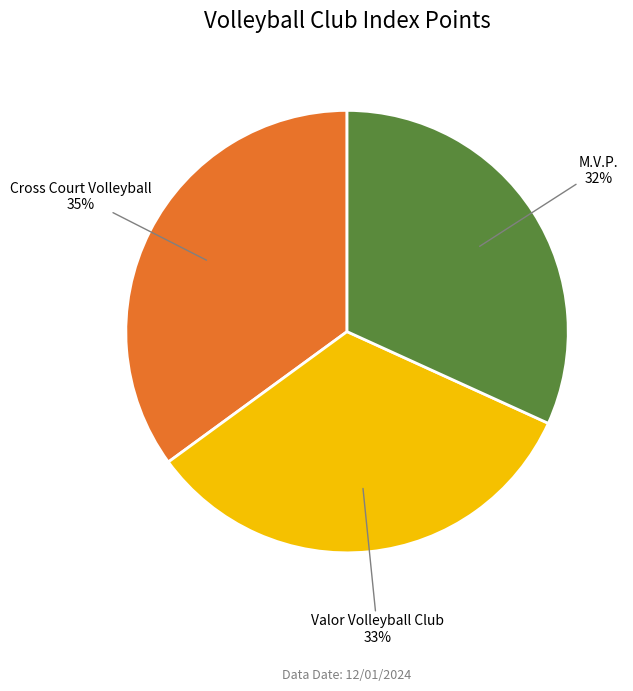

To the nearest percent, what percentage of the pie is M.V.P.?

32%